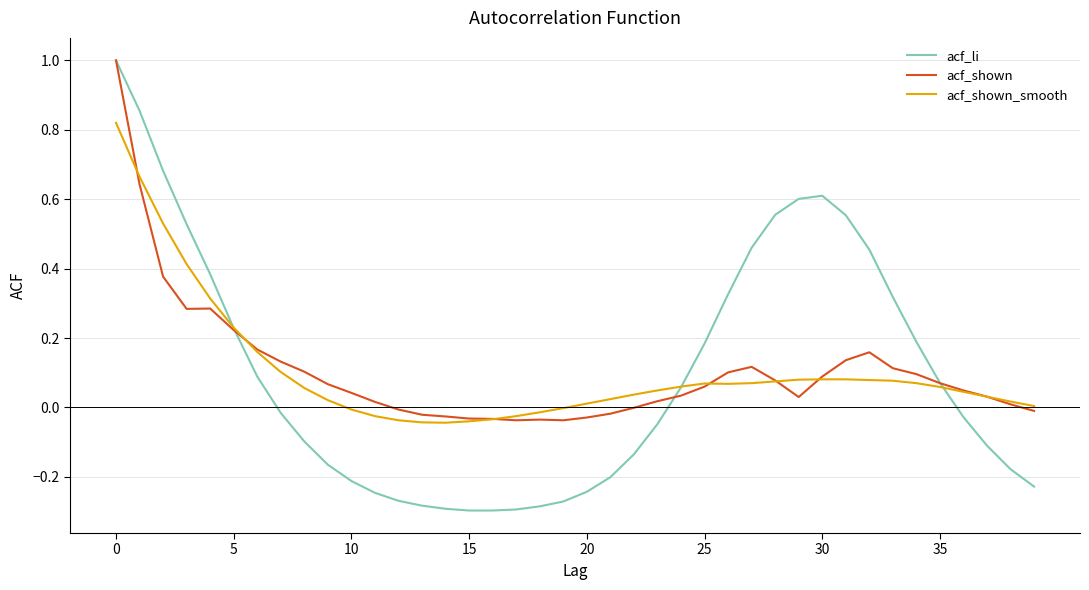

What is the highest value of the acf_li series?

1.0